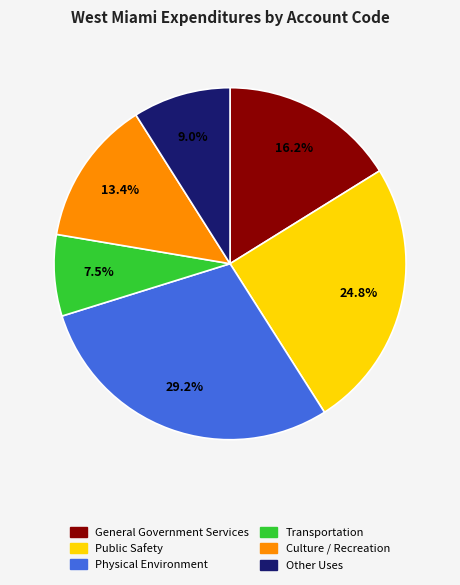

Rank the categories by value from lowest to highest.

Transportation, Other Uses, Culture / Recreation, General Government Services, Public Safety, Physical Environment